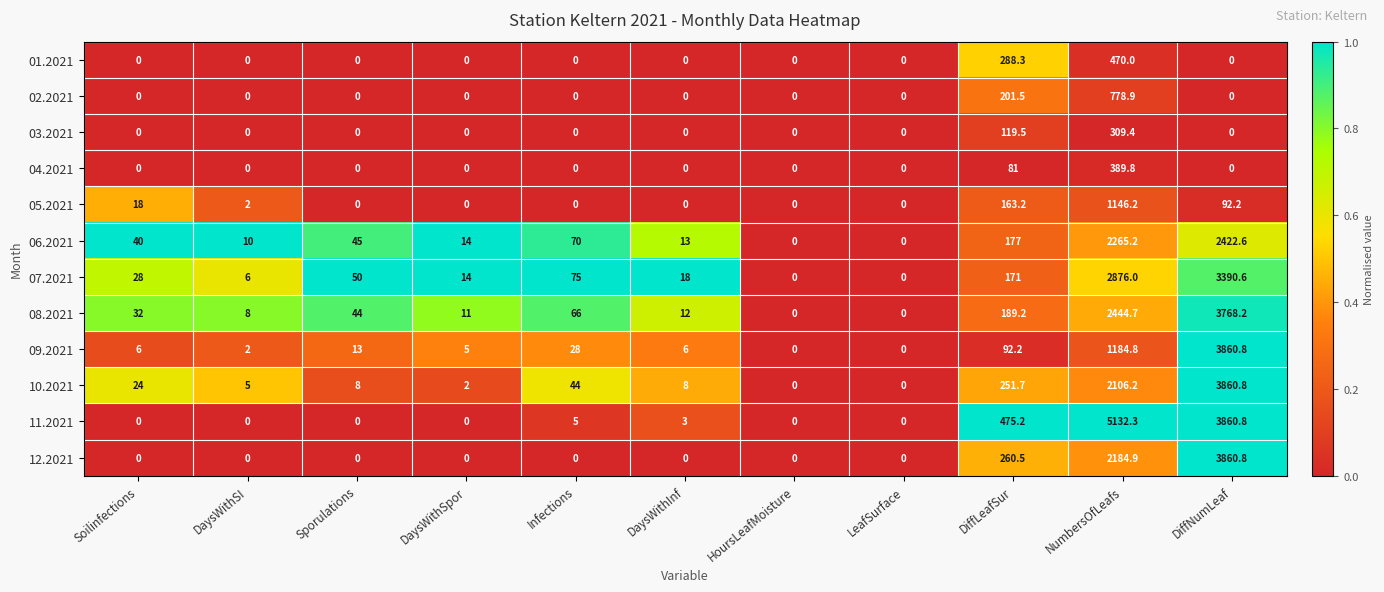

What is the total value across all series at Soilinfections?

148.0